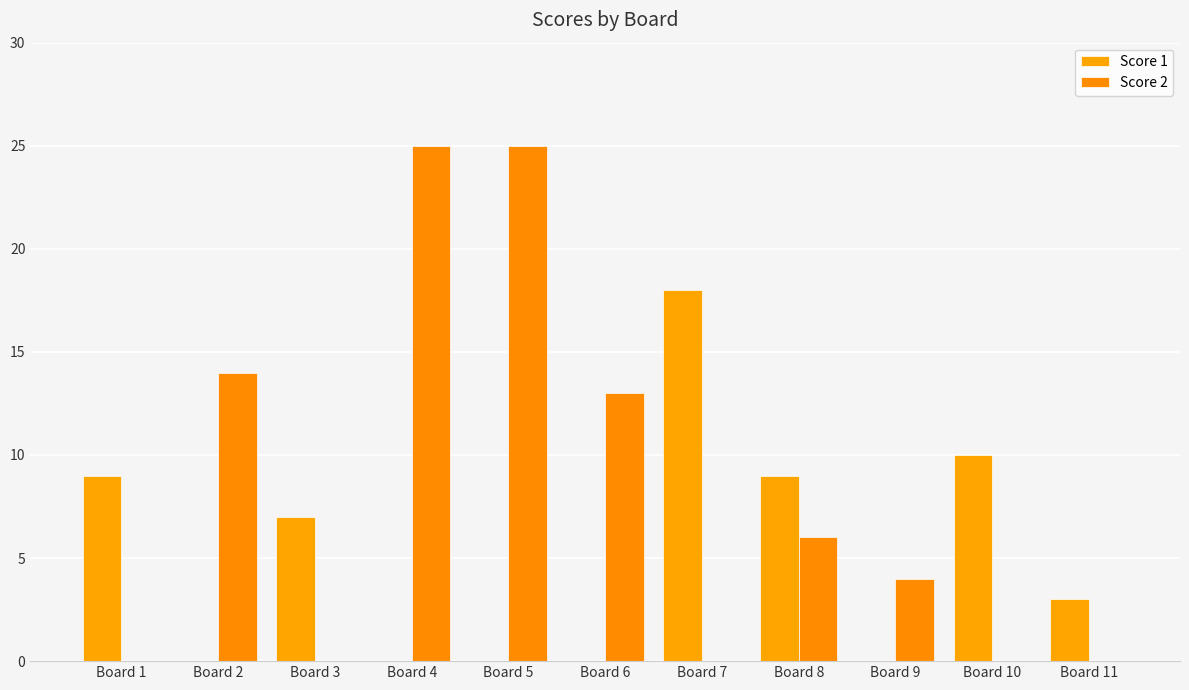

Which series changed the most between Board 3 and Board 10?

Score 1